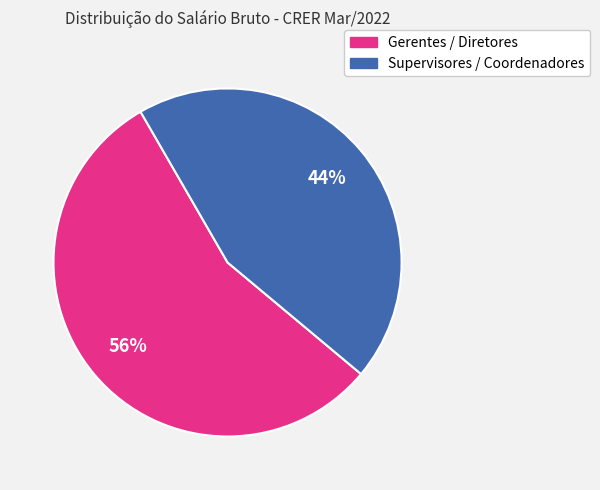

Is it true that Supervisores / Coordenadores is 51% of the pie?

False